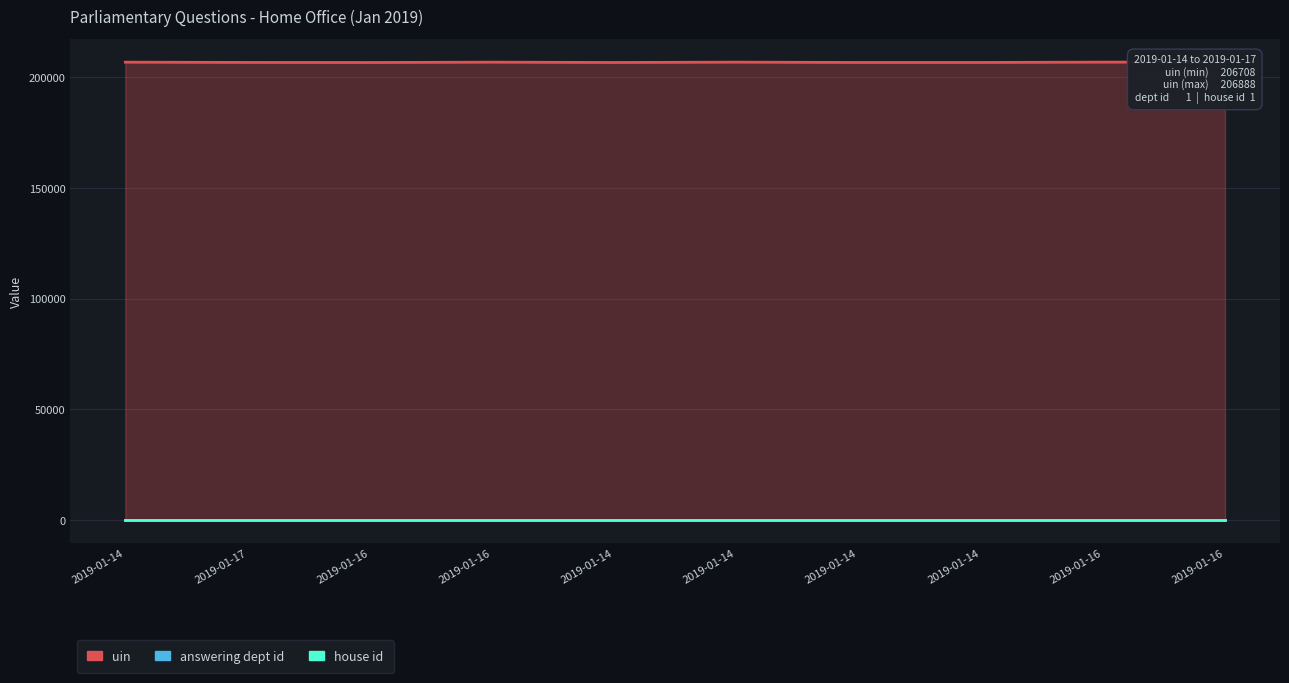

Rank the categories by house id value from lowest to highest.

2019-01-14, 2019-01-17, 2019-01-16, 2019-01-16, 2019-01-14, 2019-01-14, 2019-01-14, 2019-01-14, 2019-01-16, 2019-01-16